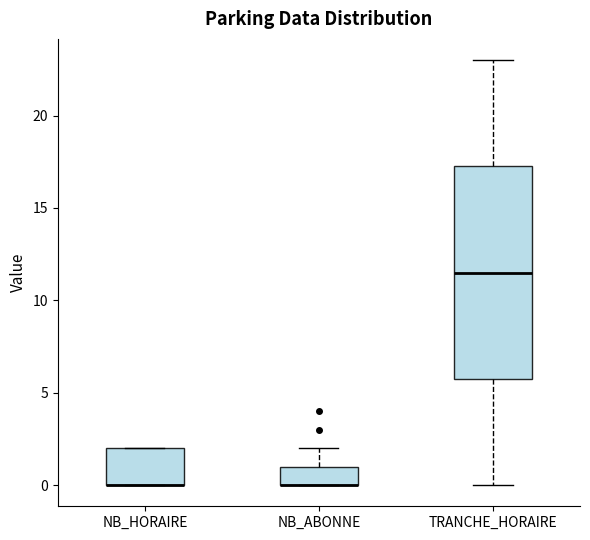

Reading left to right, read every box against the y-axis: the position of its median line, the range the box covers, and the ends of its whiskers. The values are not printed on the chart, so give them approximately, as read against the axis.

NB_HORAIRE: median 0.0 (drawn on the box's lower edge), box 0.0 to 2.0, whiskers 0.0 to 2.0
NB_ABONNE: median 0.0 (drawn on the box's lower edge), box 0.0 to 1.0, whiskers 0.0 to 2.0
TRANCHE_HORAIRE: median 11.5, box 6.0 to 17.5, whiskers 0.0 to 23.0